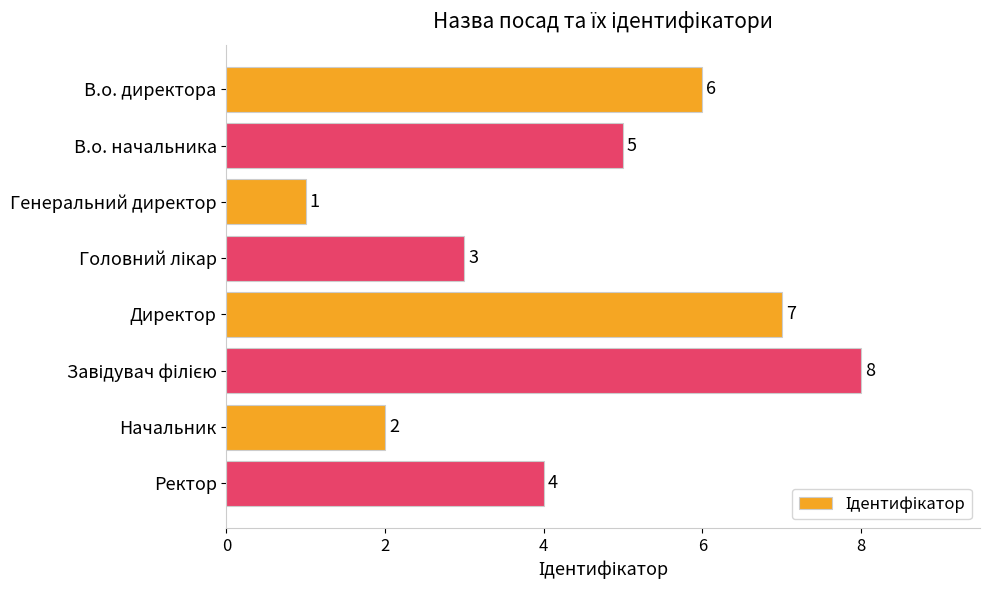

How many values are between 3 and 7?

5